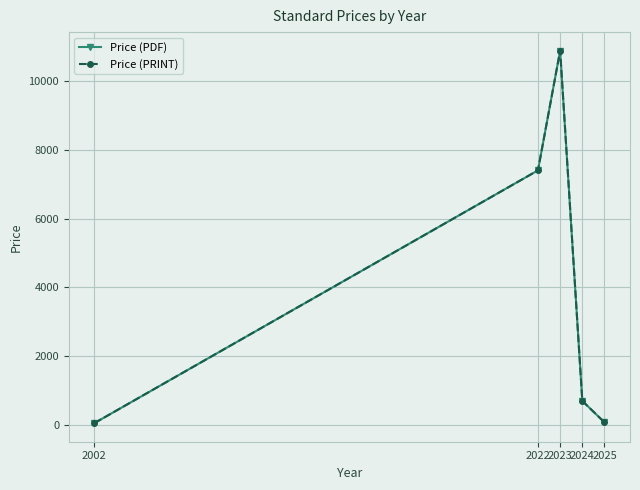

Does the chart have visible grid lines?

Yes